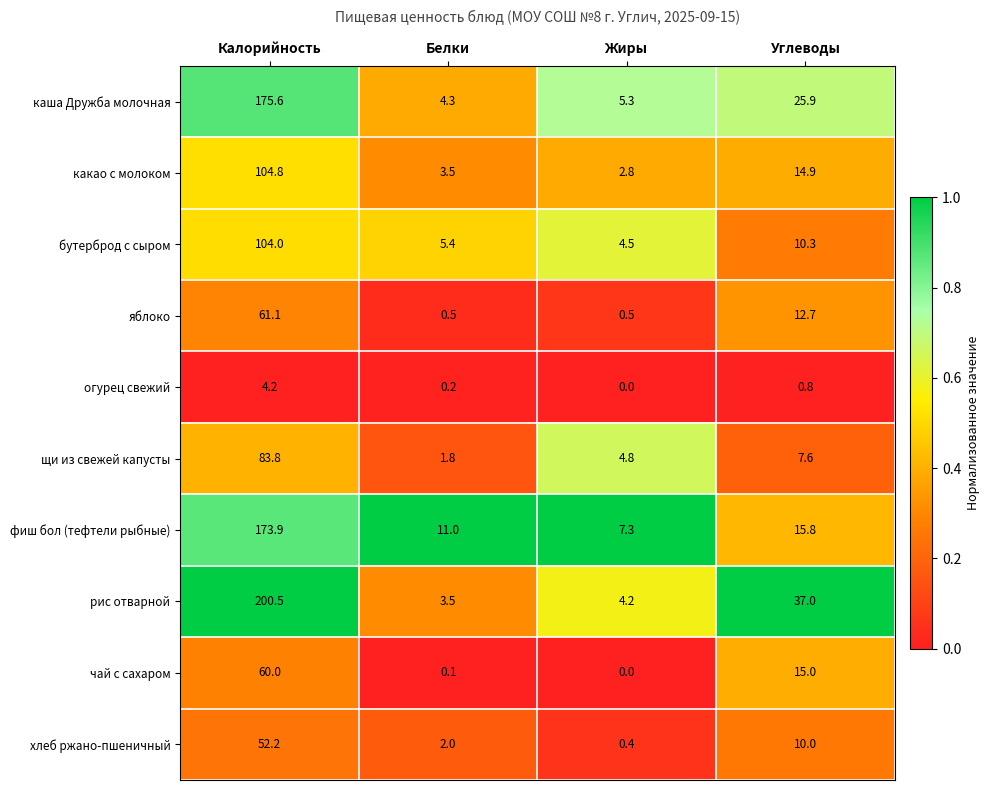

At which category is the sum across all series the highest?

Калорийность